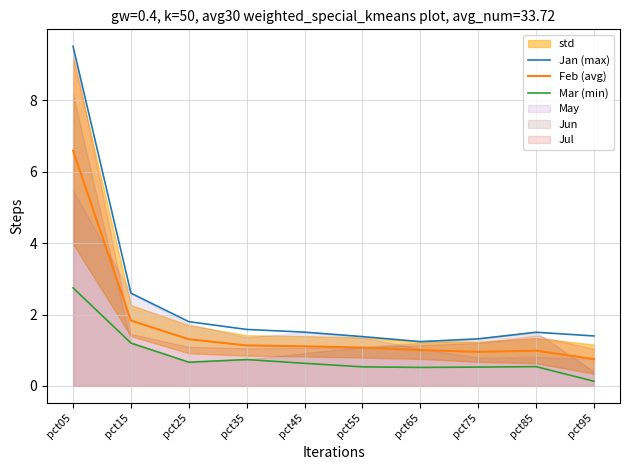

Reading right to left, transcribe all the data shown in this chart.

Jan (max): 1.4	1.5	1.3	1.2	1.4	1.5	1.6	1.8	2.6	9.5
Feb (avg): 0.8	1.0	1.0	1.0	1.1	1.1	1.1	1.3	1.8	6.6
Mar (min): 0.1	0.5	0.5	0.5	0.5	0.6	0.7	0.7	1.2	2.7